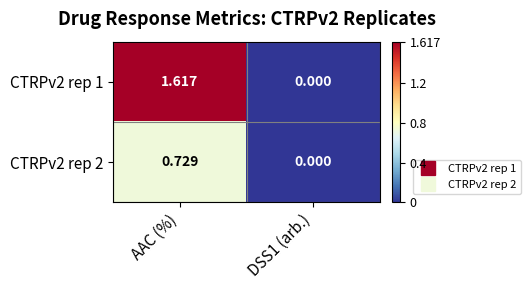

List the series in order of their peak value, highest first.

CTRPv2 rep 1, CTRPv2 rep 2